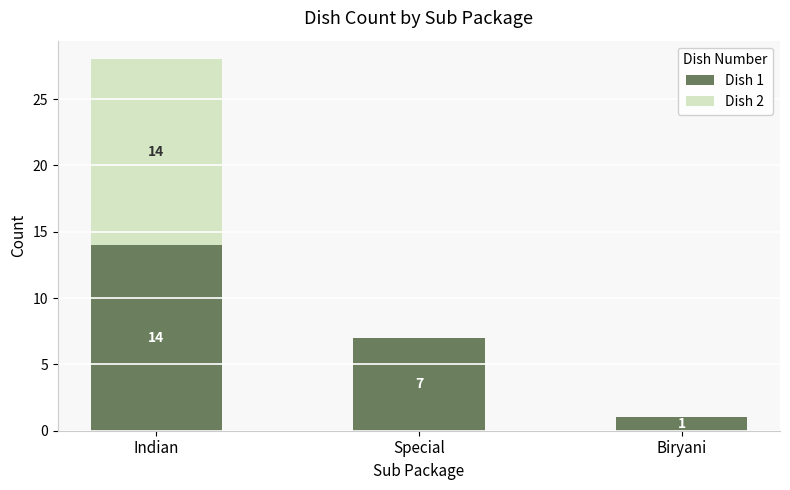

Reading right to left, transcribe the values for Dish 1.

Biryani=1	Special=7	Indian=14